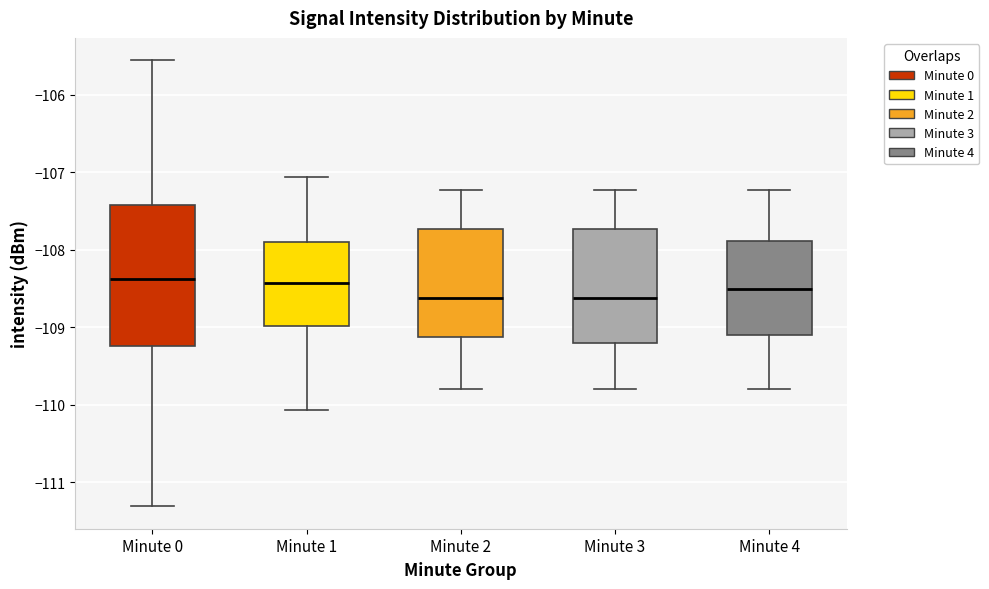

Where does the median line of the box for Minute 0 sit on the y-axis? The values are not printed on the chart, so give them approximately, as read against the axis.

-108.4